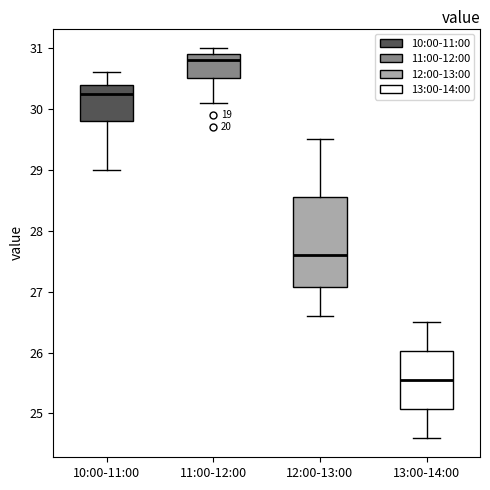

Reading left to right, read every box against the y-axis: the position of its median line, the range the box covers, and the ends of its whiskers. The values are not printed on the chart, so give them approximately, as read against the axis.

10:00-11:00: median 30.3, box 29.8 to 30.4, whiskers 29.0 to 30.6
11:00-12:00: median 30.8, box 30.5 to 30.9, whiskers 30.1 to 31.0
12:00-13:00: median 27.6, box 27.1 to 28.6, whiskers 26.6 to 29.5
13:00-14:00: median 25.6, box 25.1 to 26.0, whiskers 24.6 to 26.5